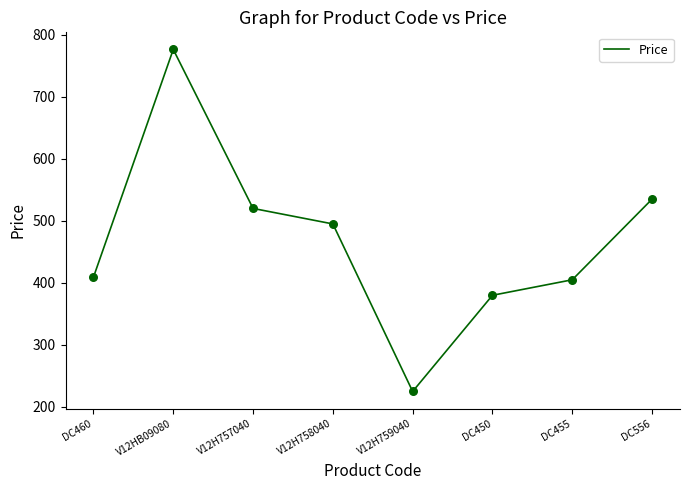

Between DC556 and DC455, which is larger?

DC556